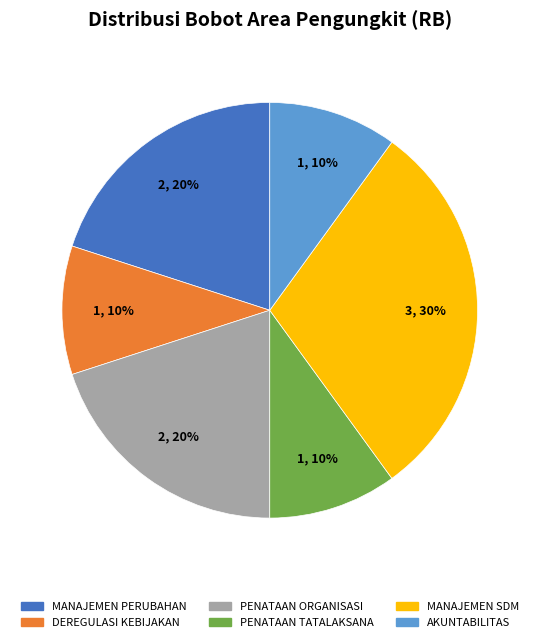

To the nearest percent, what percentage of the pie is PENATAAN TATALAKSANA?

10%